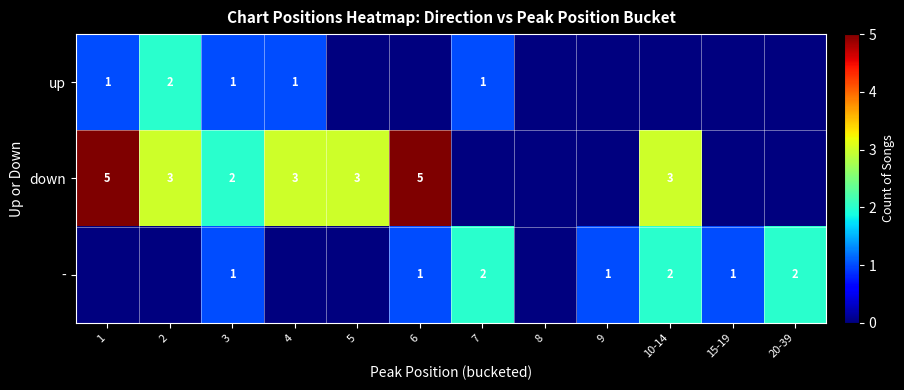

What is the spread (max minus min) of values at 6?

5